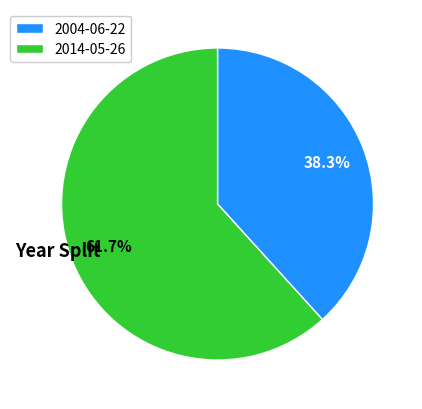

Count the number of slices in the pie.

2